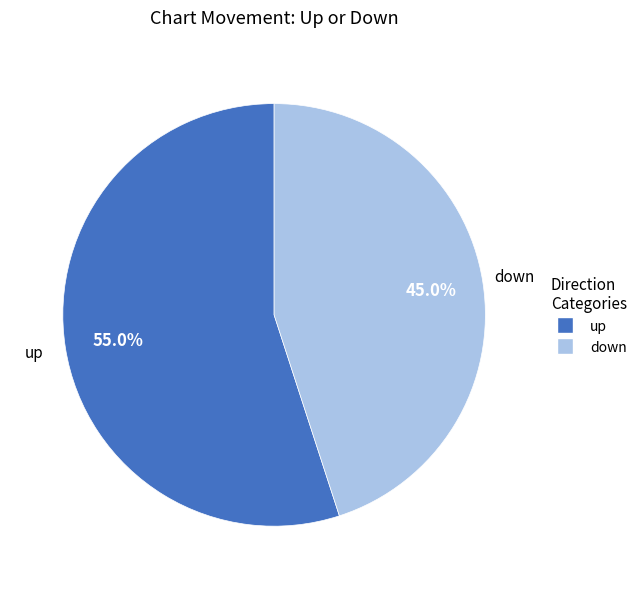

Is it true that down is 45% of the pie?

True